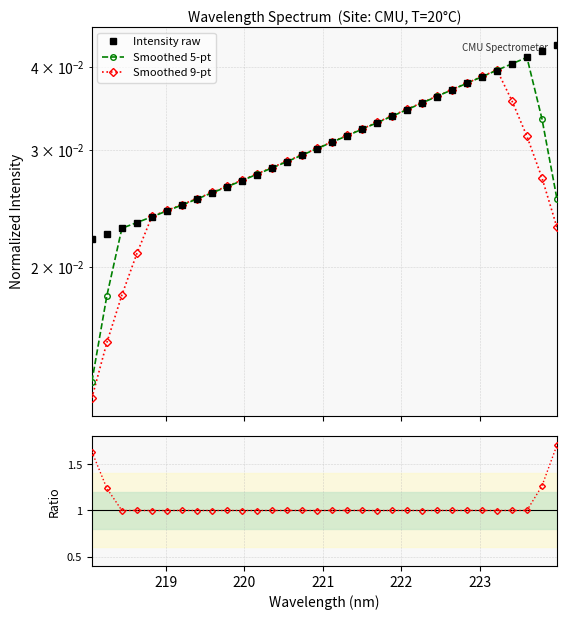

The Intensity raw series shows 0.0 at 31. True or false?

False